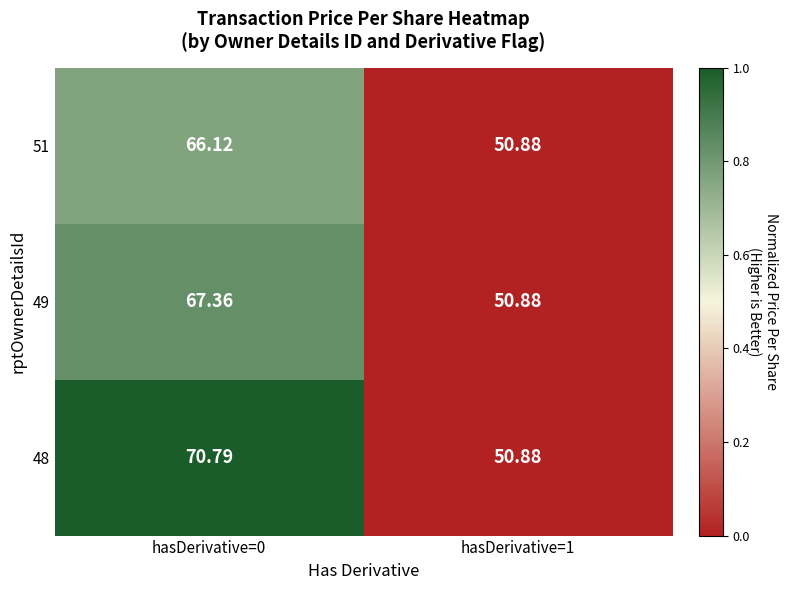

Which series changed the most between hasDerivative=0 and hasDerivative=1?

48